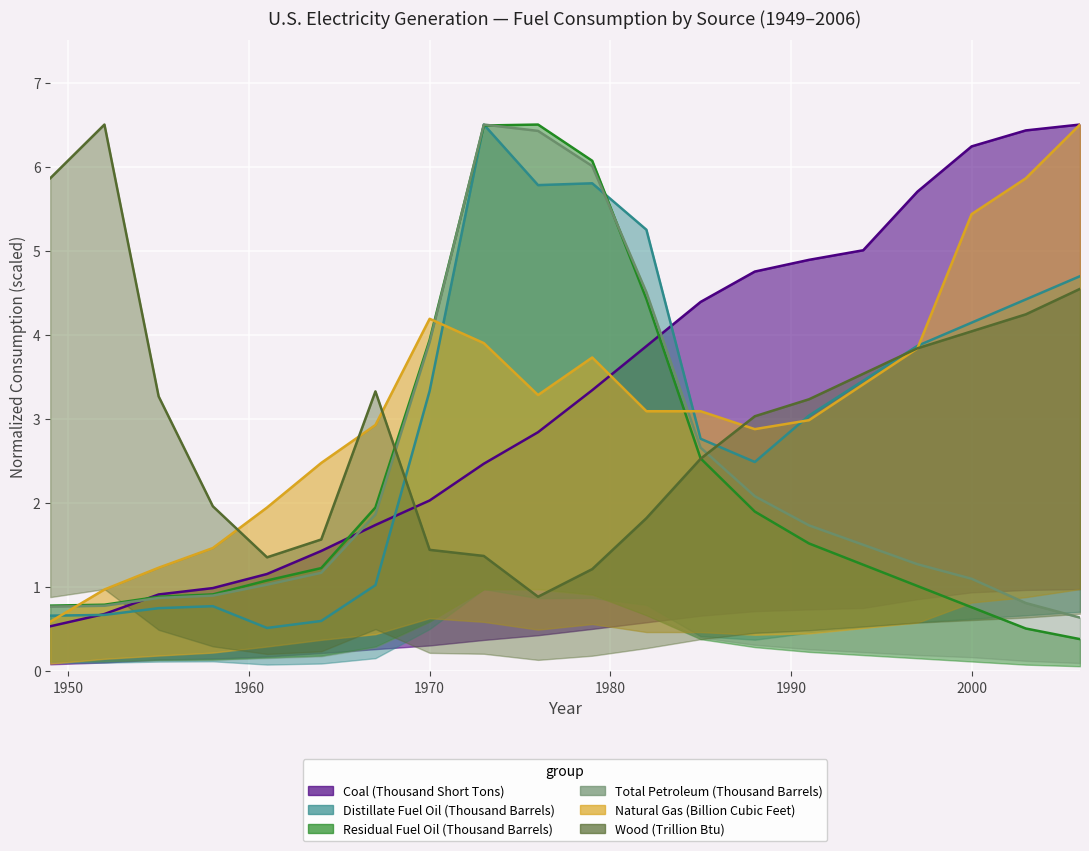

What is the lowest value of the Distillate Fuel Oil (Thousand Barrels) series?

0.5